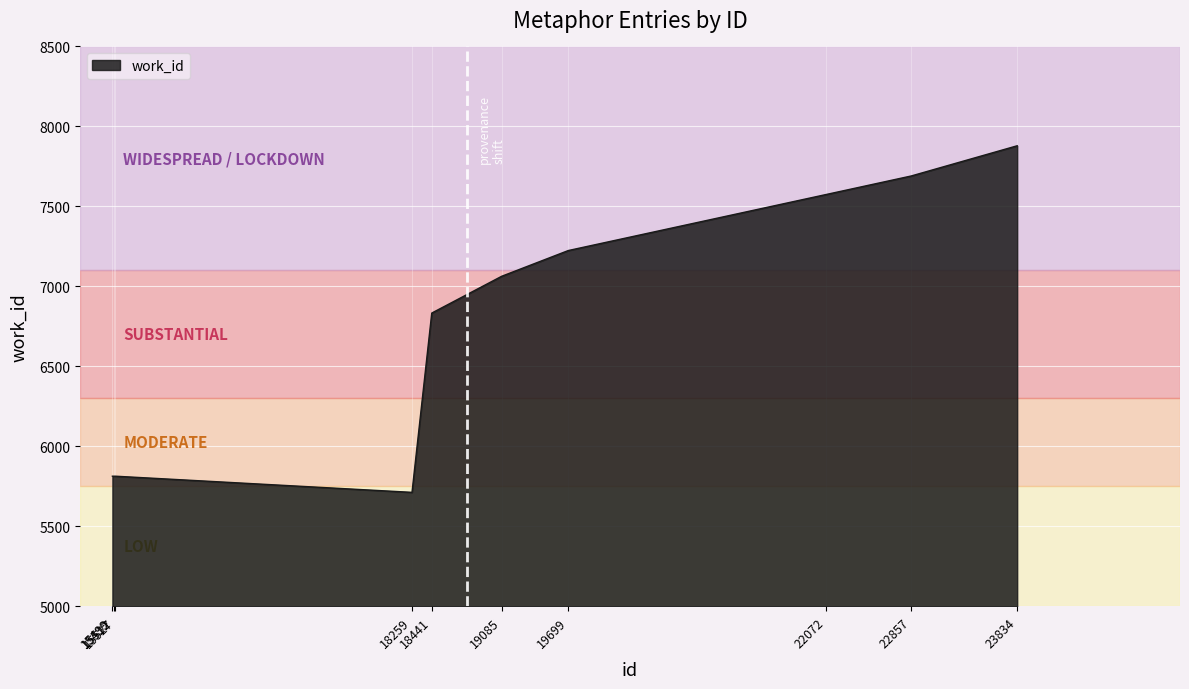

Reading right to left, list all the values displayed in this chart.

23834=7879	22857=7690	22072=7574	19699=7224	19085=7063	18441=6833	18259=5712	15527=5813	15512=5813	15499=5813